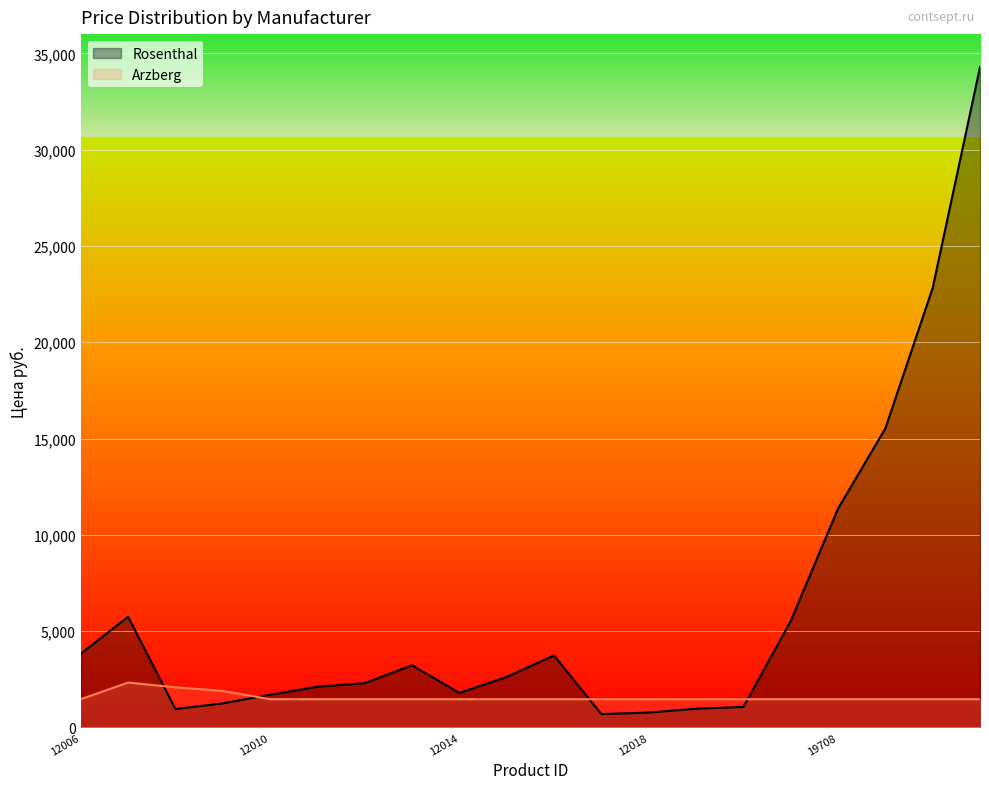

What position from the left is 5?

6